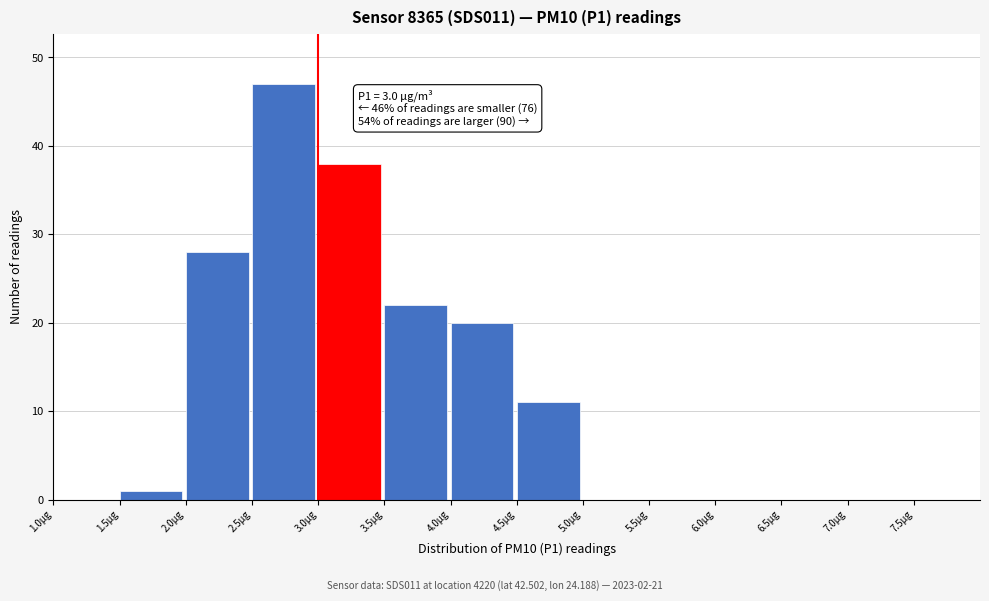

Over which range of the x-axis is the bar tallest?

2.5 to 3.0